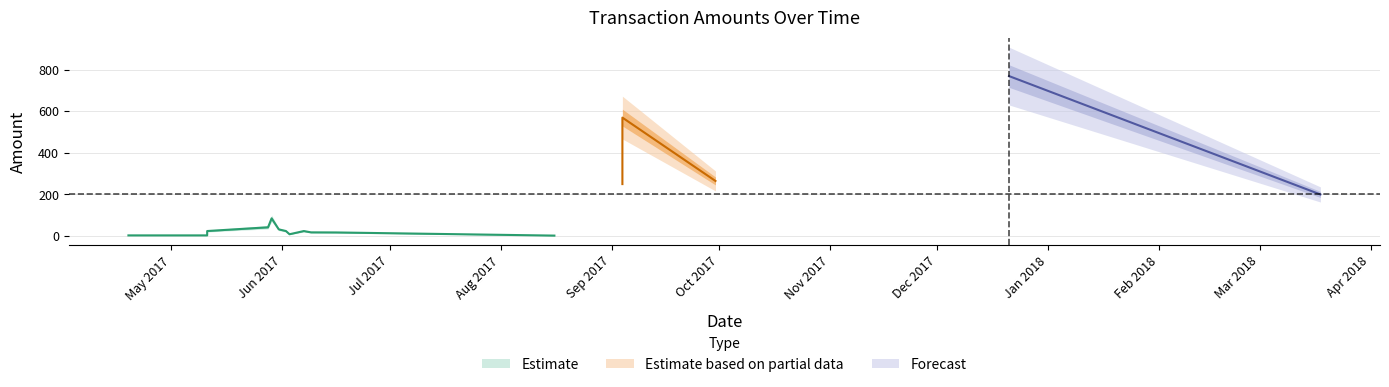

What is the value of the Amount_sent point at the 5th from the left?

2.0